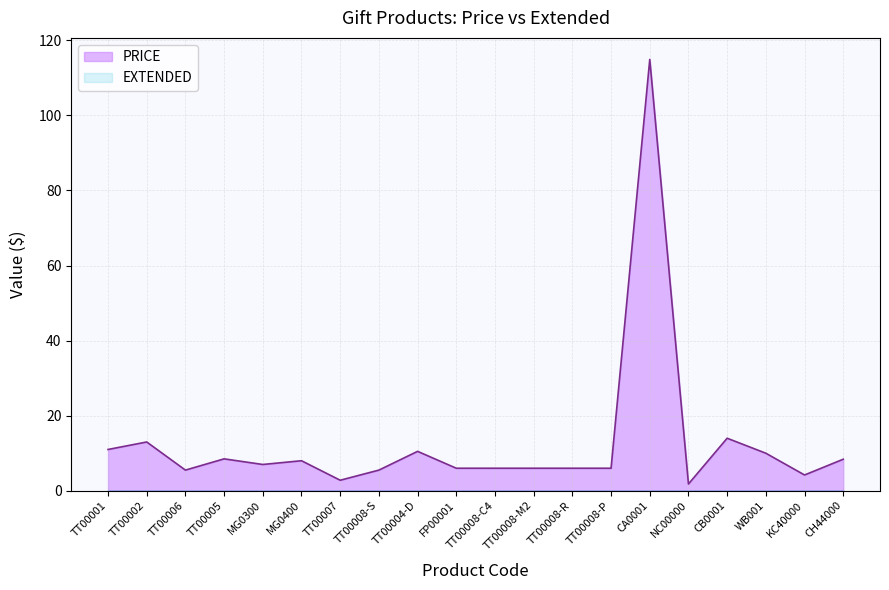

What value does the data have at NC00000?

1.8